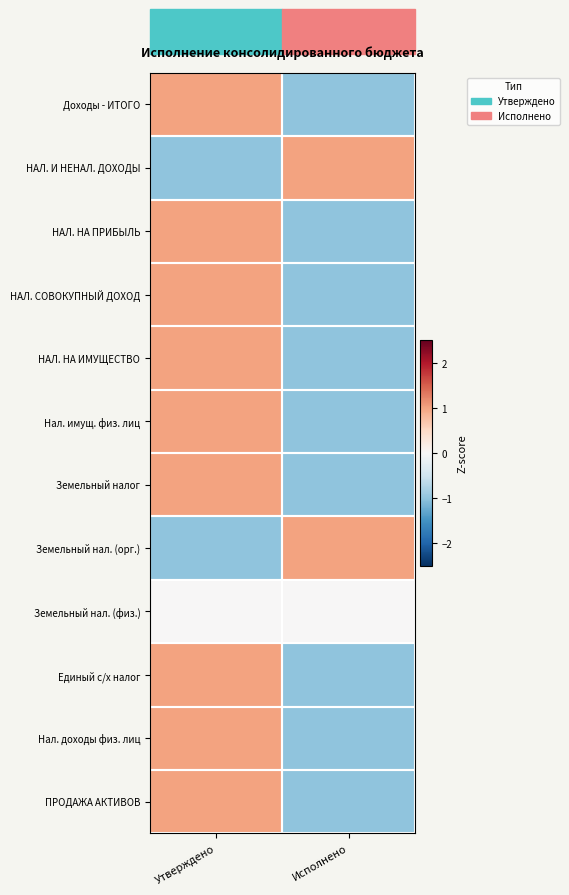

Between Утверждено and Исполнено, which is larger?

Утверждено